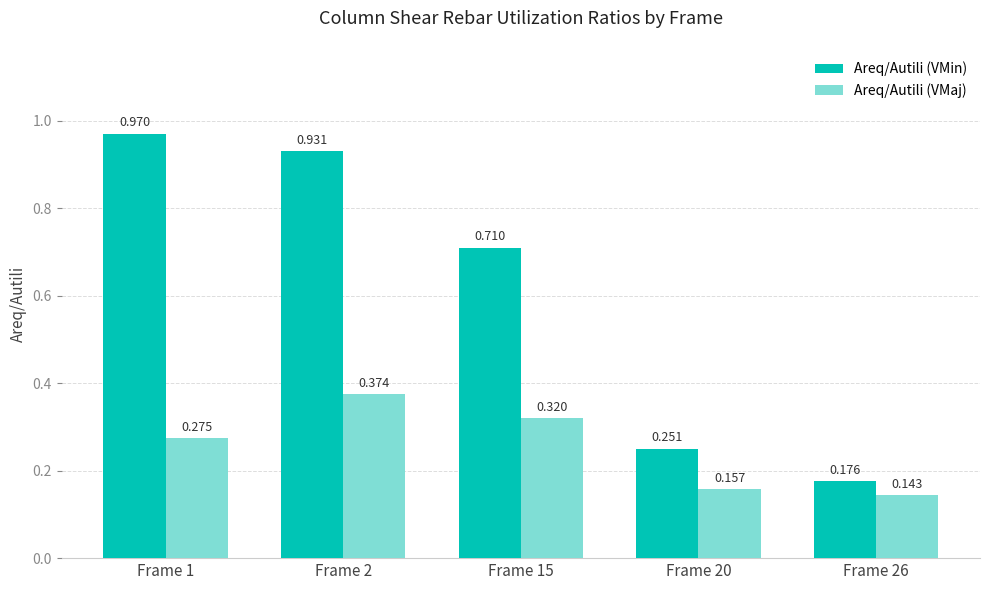

Which series changed the most between Frame 1 and Frame 15?

Areq/Autili (VMin)